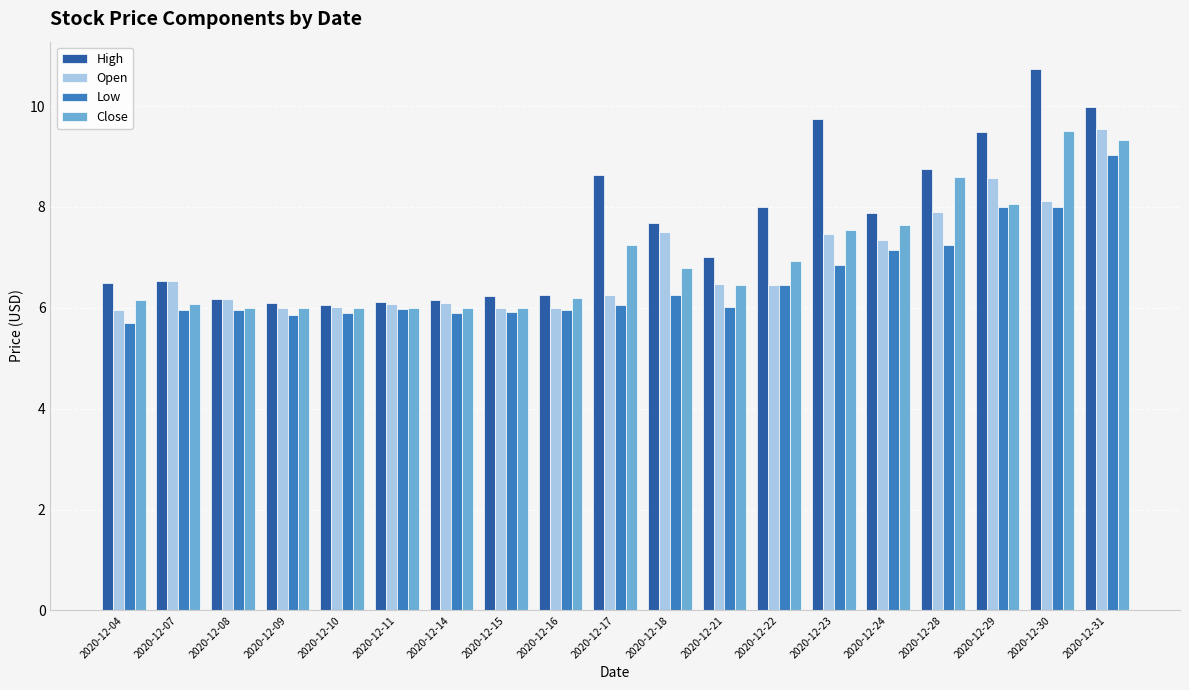

What is the value of the Close bar at the 12th from the left?

6.4